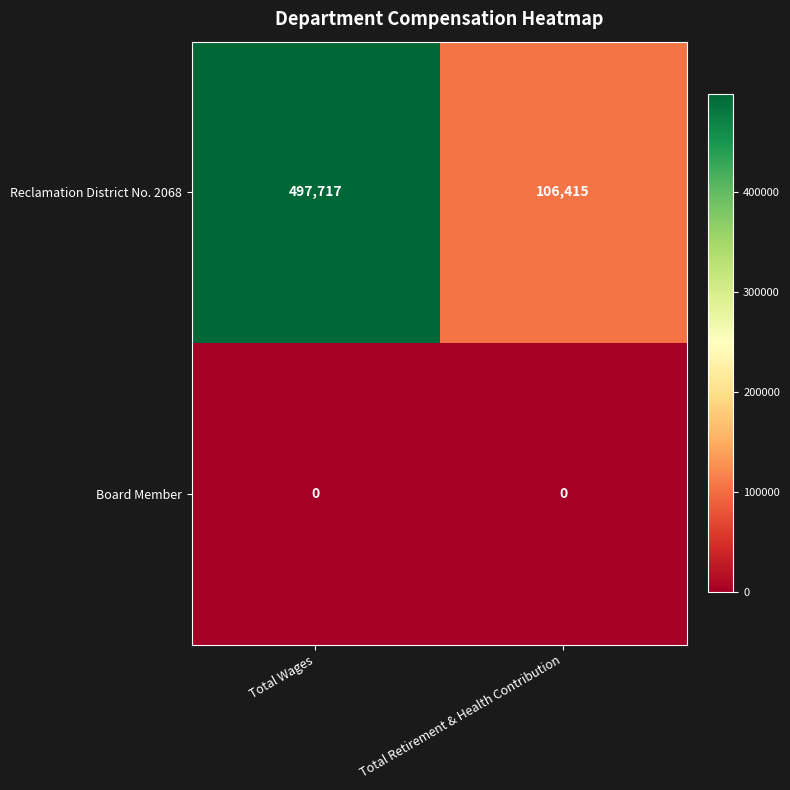

Between Total Wages and Total Retirement & Health Contribution, which series saw the biggest shift?

Reclamation District No. 2068